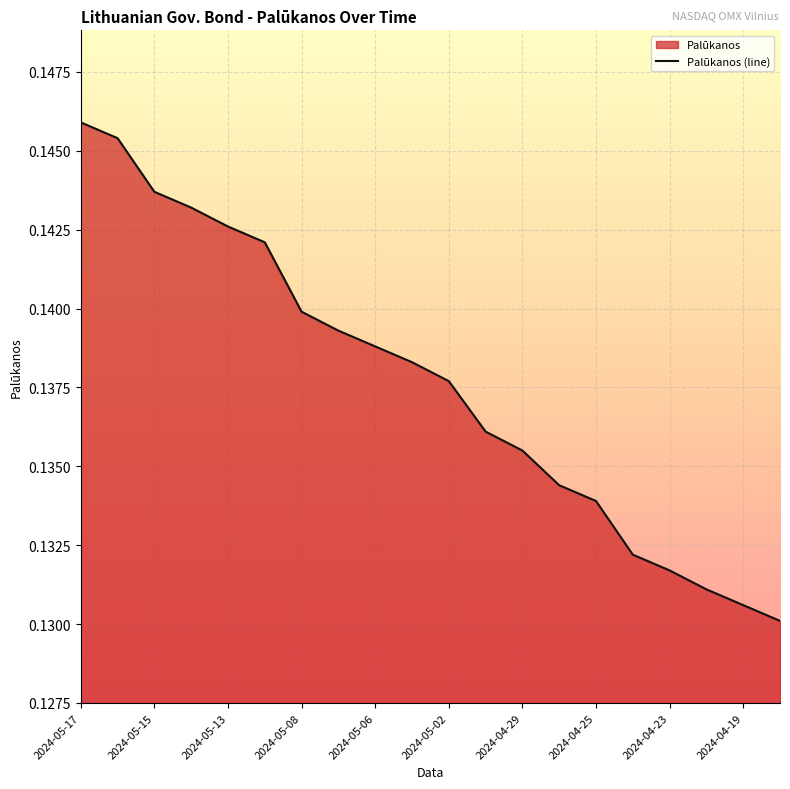

Between 2024-05-06 and 2024-04-29, which is larger?

2024-05-06